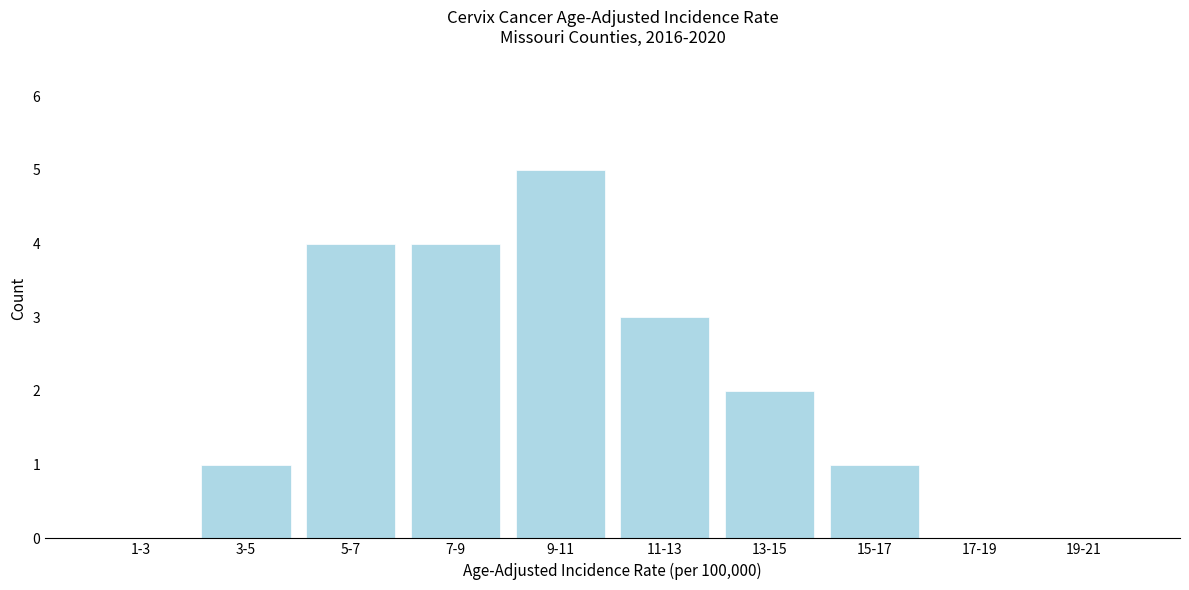

Reading left to right, what are all the values shown in this chart?

1-3=0	3-5=1	5-7=4	7-9=4	9-11=5	11-13=3	13-15=2	15-17=1	17-19=0	19-21=0